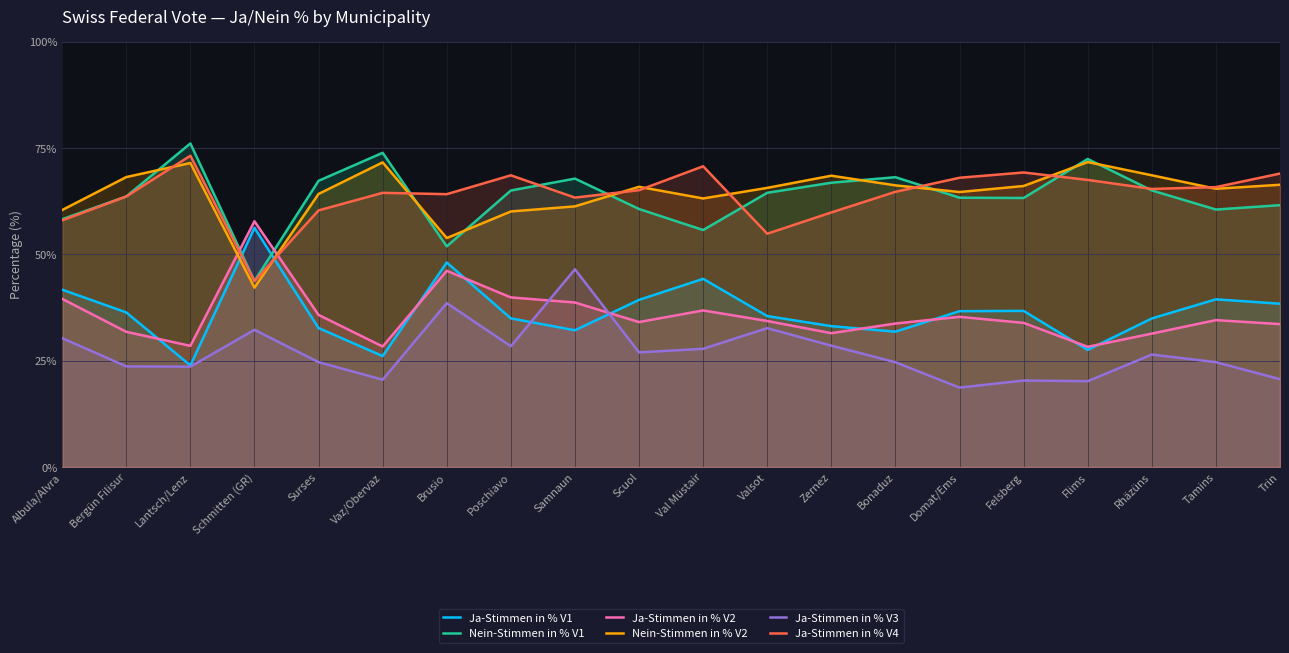

Does the chart display data point markers on the line(s)?

No